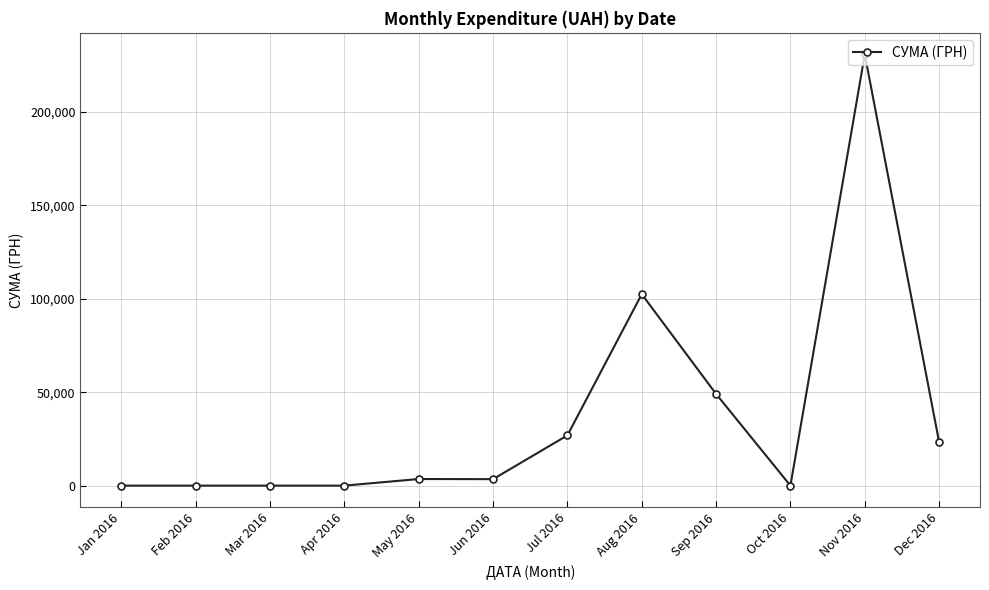

How many data points does each series have?

12